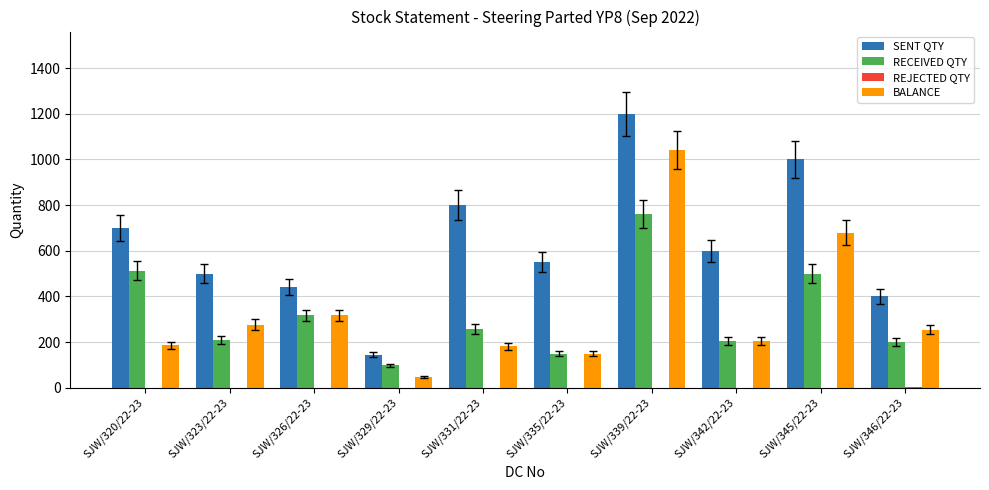

Which series has the largest total across all categories?

SENT QTY